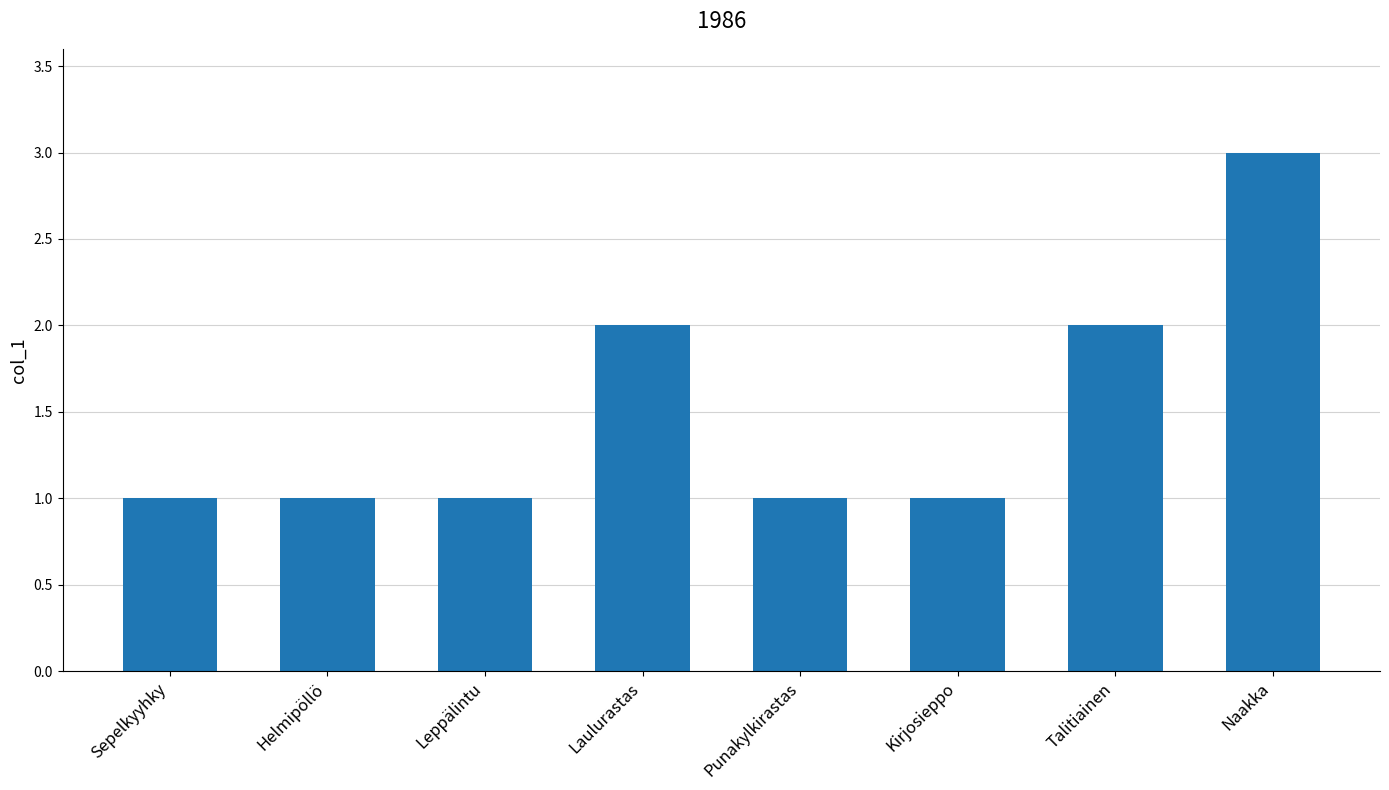

The chart shows a value of 3 at Talitiainen. True or false?

False